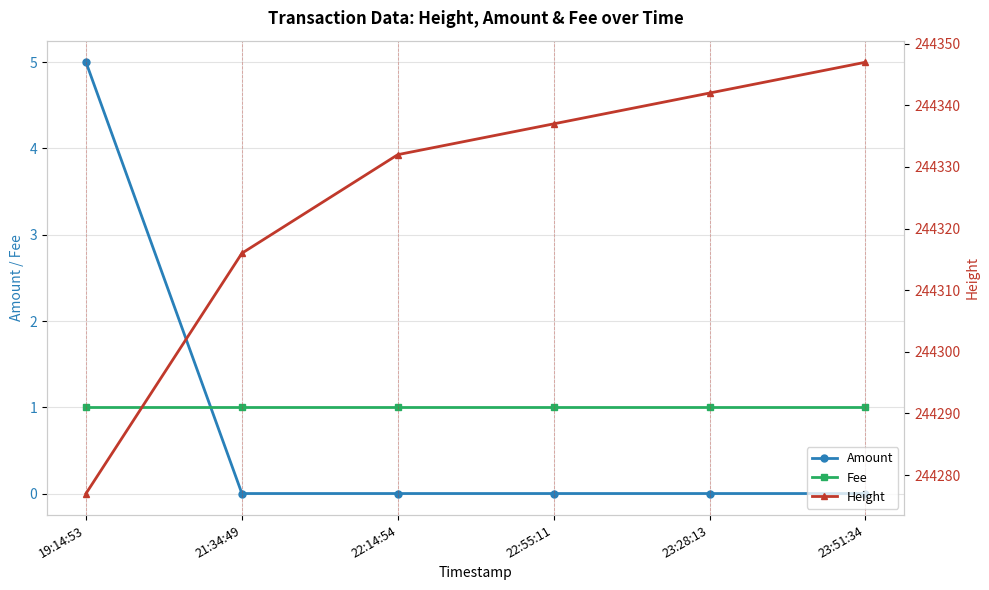

What value does the Height series have at 19:14:53?

244277